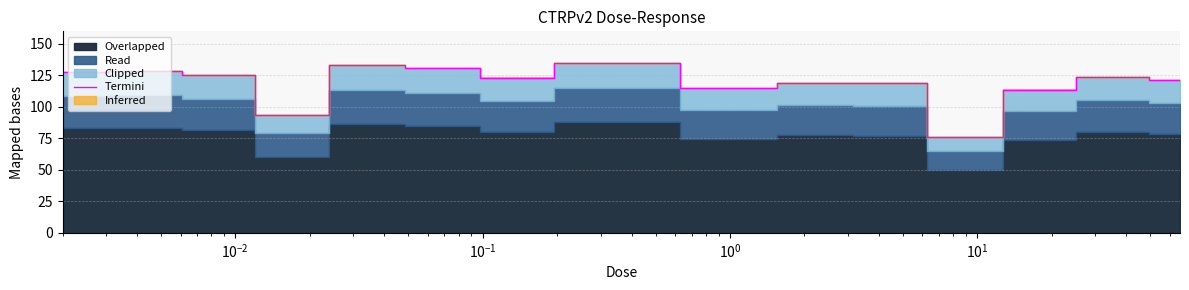

What is the maximum value for Termini?

134.9